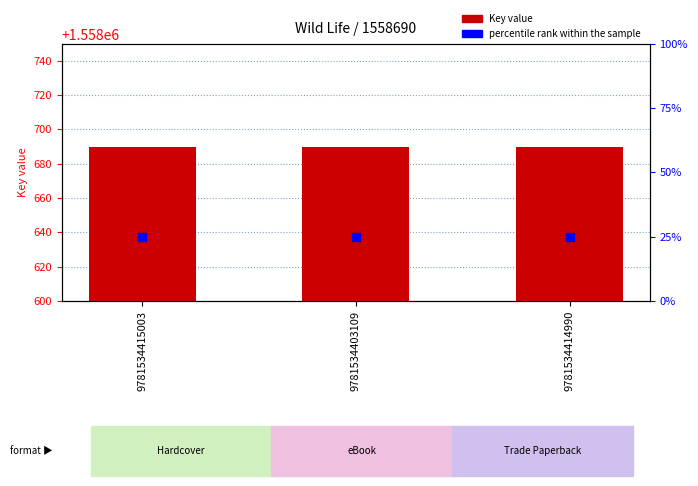

Which series contains the highest Y value?

Key (edition)